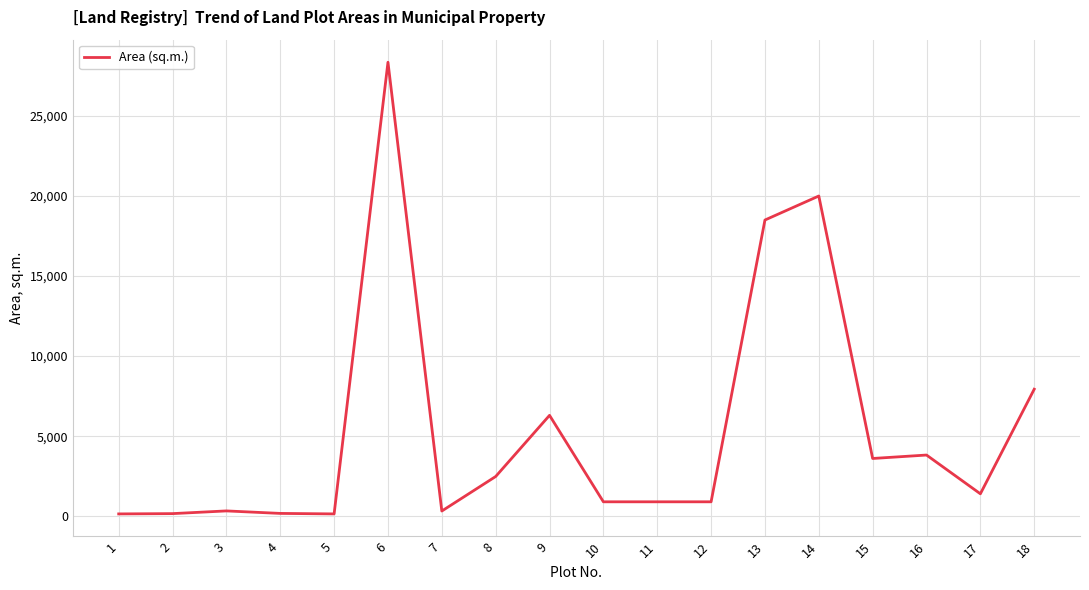

What is the difference between the maximum and minimum values?

28210.0